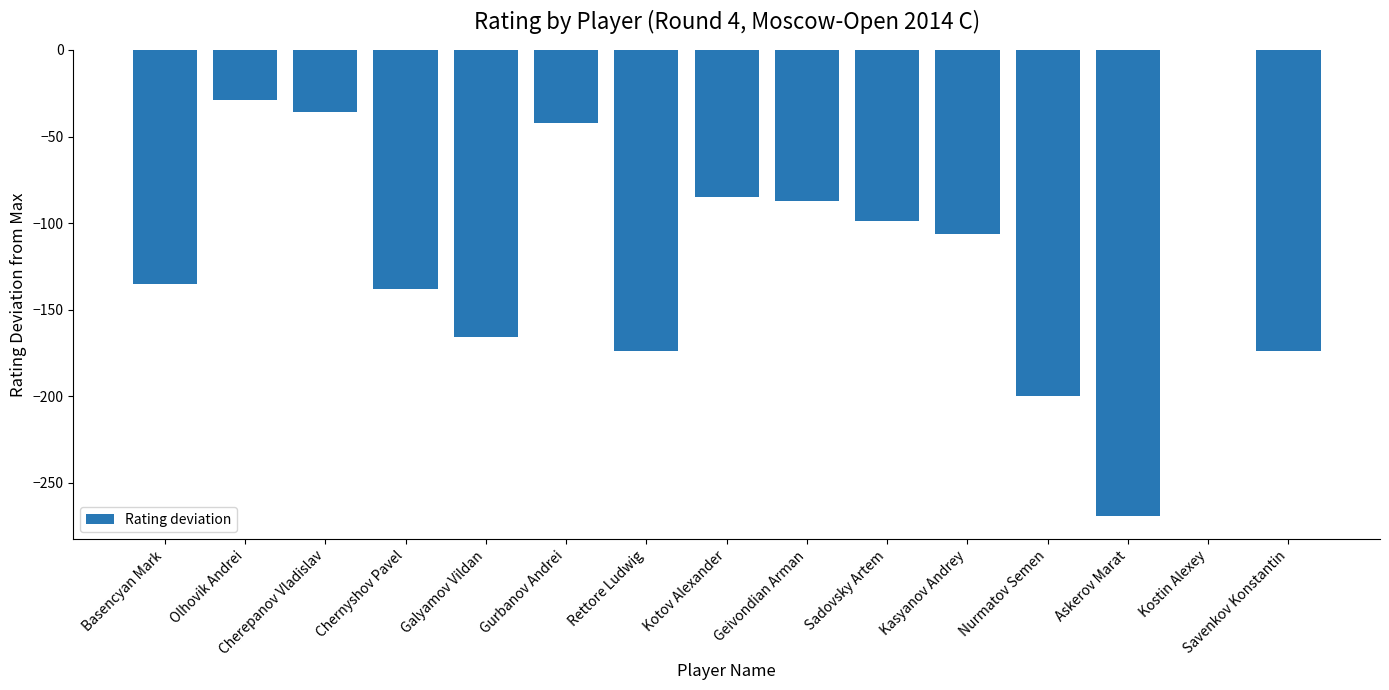

Which label corresponds to the largest value in the chart?

Kostin Alexey